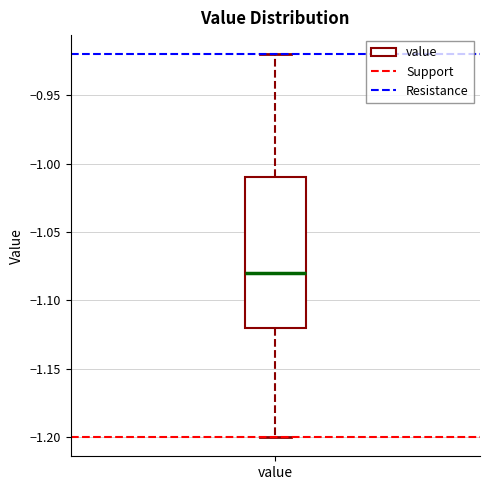

Read this box plot against the y-axis: the position of the median line, the range covered by the box, and the ends of both whiskers. The values are not printed on the chart, so give them approximately, as read against the axis.

median -1.08, box -1.12 to -1.01, whiskers -1.20 to -0.92